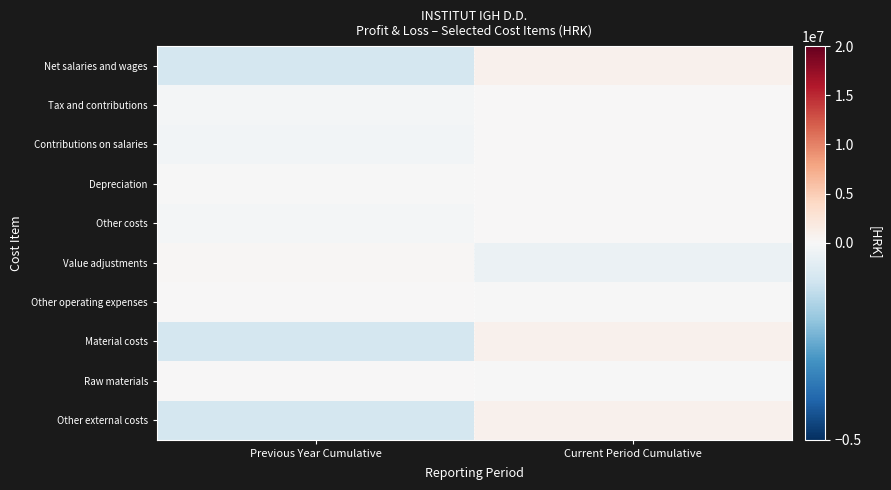

Reading left to right, transcribe all the data shown in this chart.

Net salaries and wages: Previous Year Cumulative=-861798.0	Current Period Cumulative=861798.0
Tax and contributions: Previous Year Cumulative=-114535.0	Current Period Cumulative=114535.0
Contributions on salaries: Previous Year Cumulative=-147495.0	Current Period Cumulative=147495.0
Depreciation: Previous Year Cumulative=-18377.0	Current Period Cumulative=18377.0
Other costs: Previous Year Cumulative=-89358.0	Current Period Cumulative=89358.0
Value adjustments: Previous Year Cumulative=299740.0	Current Period Cumulative=-299740.0
Other operating expenses: Previous Year Cumulative=29747.5	Current Period Cumulative=-29747.5
Material costs: Previous Year Cumulative=-863144.5	Current Period Cumulative=863144.5
Raw materials: Previous Year Cumulative=20862.0	Current Period Cumulative=-20862.0
Other external costs: Previous Year Cumulative=-884006.5	Current Period Cumulative=884006.5